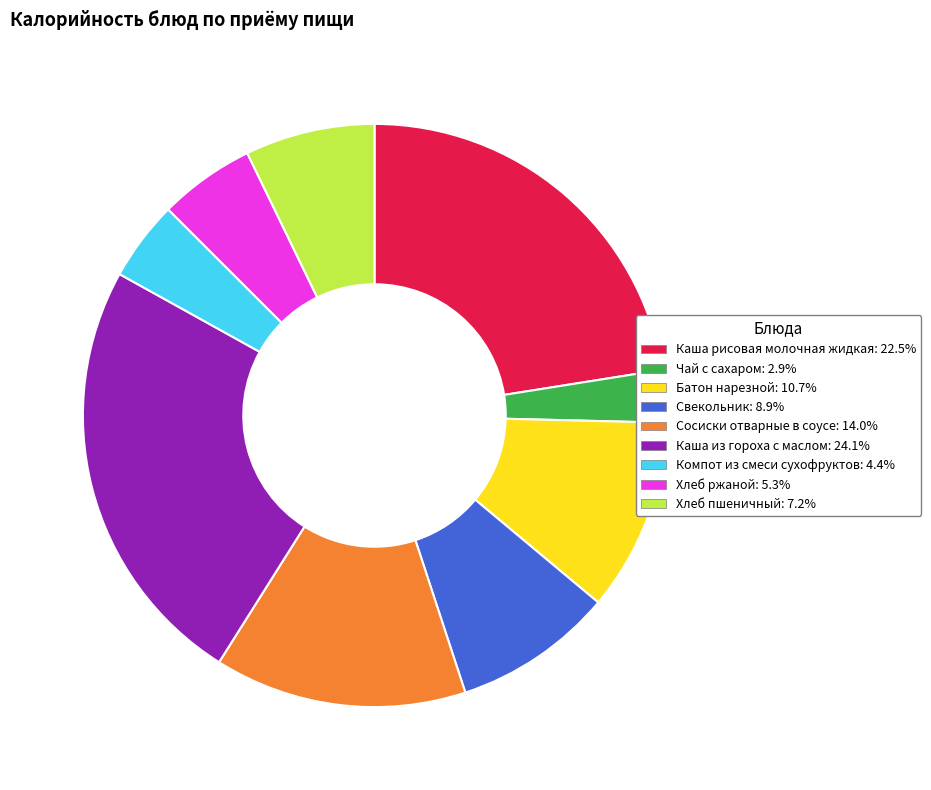

Which category has the smallest portion of the pie?

Чай с сахаром